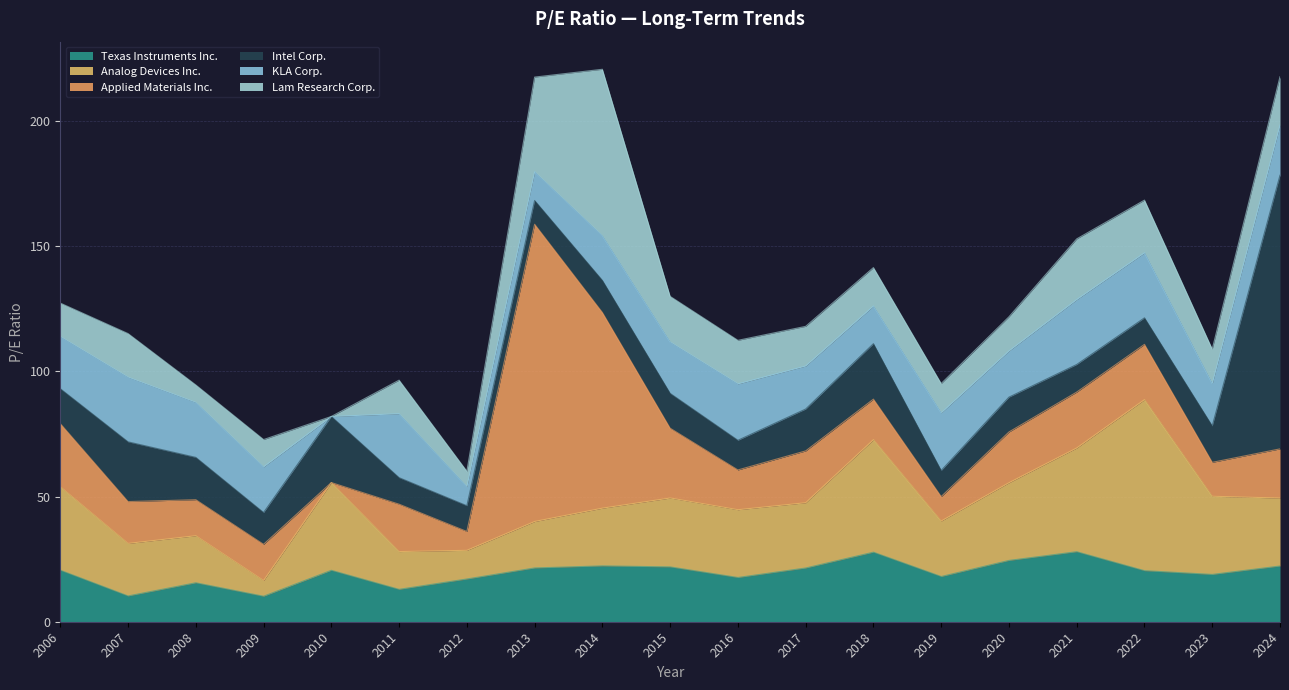

At which label is KLA Corp. closest to 12?

2013